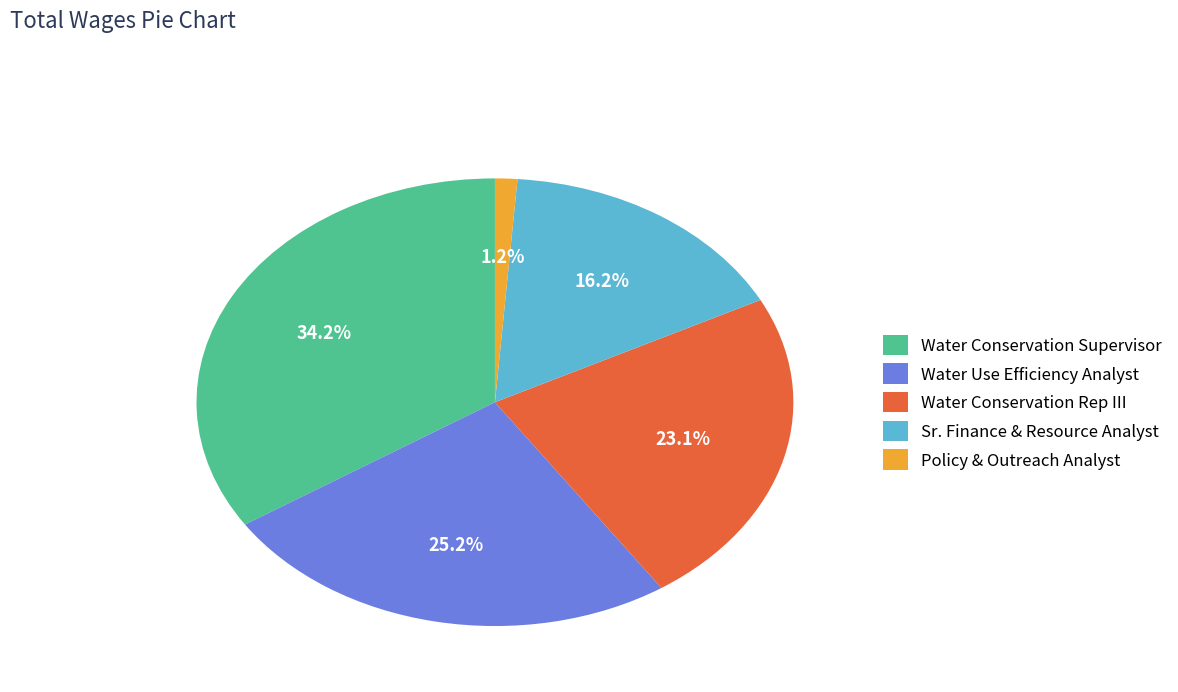

Which slice is the smallest?

Policy & Outreach Analyst